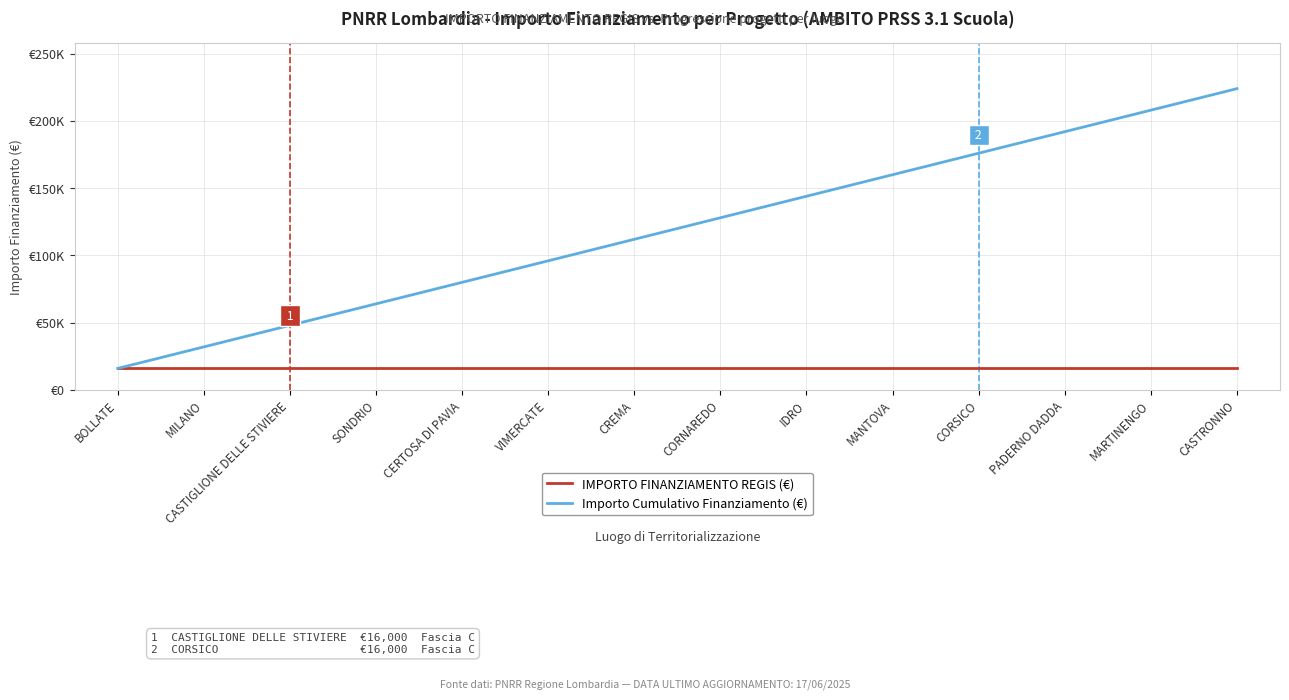

True or false: IMPORTO FINANZIAMENTO REGIS (€) has more than 1 interior local peaks.

False